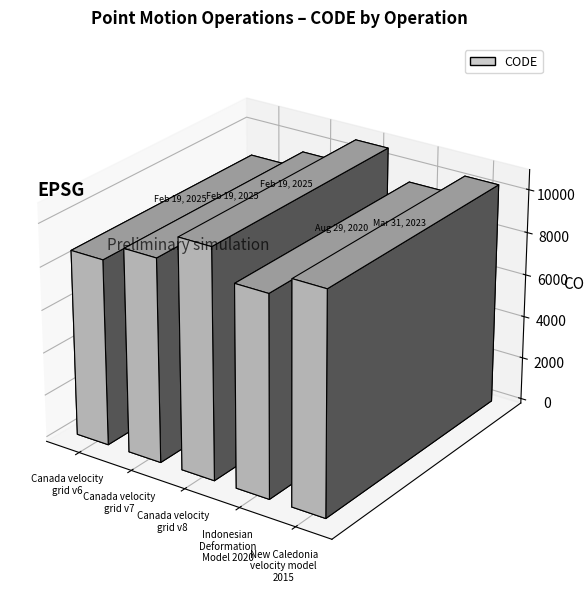

List the labels in order of value, smallest first.

Canada velocity
grid v6, Indonesian
Deformation
Model 2020, Canada velocity
grid v7, New Caledonia
velocity model
2015, Canada velocity
grid v8